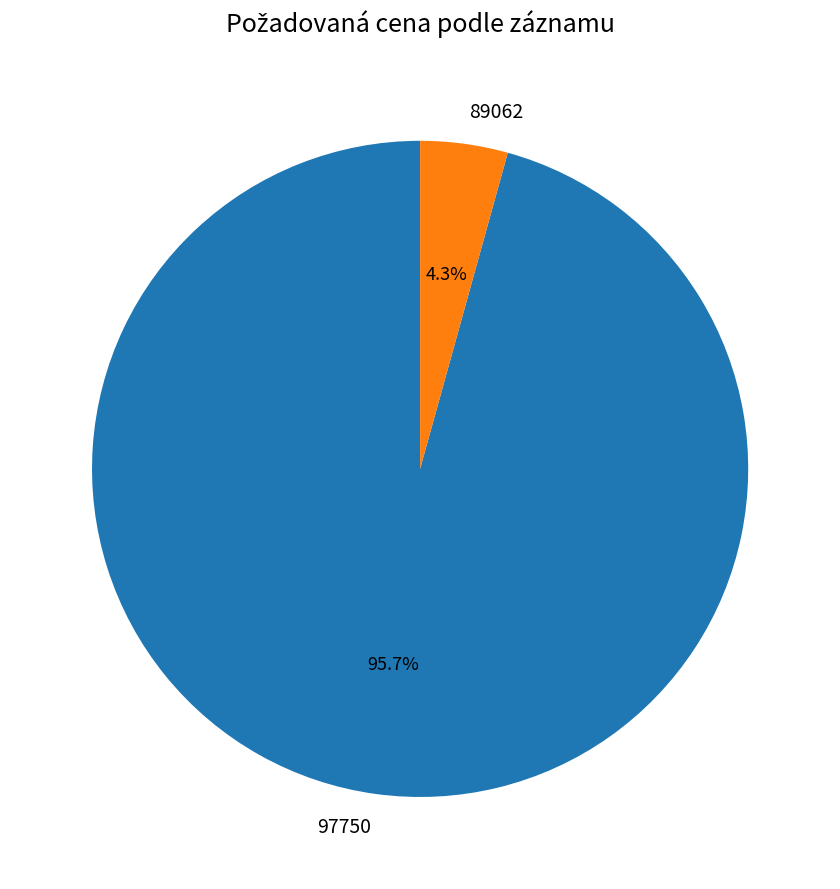

To the nearest percent, what is the difference between the 97750 and 89062 slice percentages?

91%